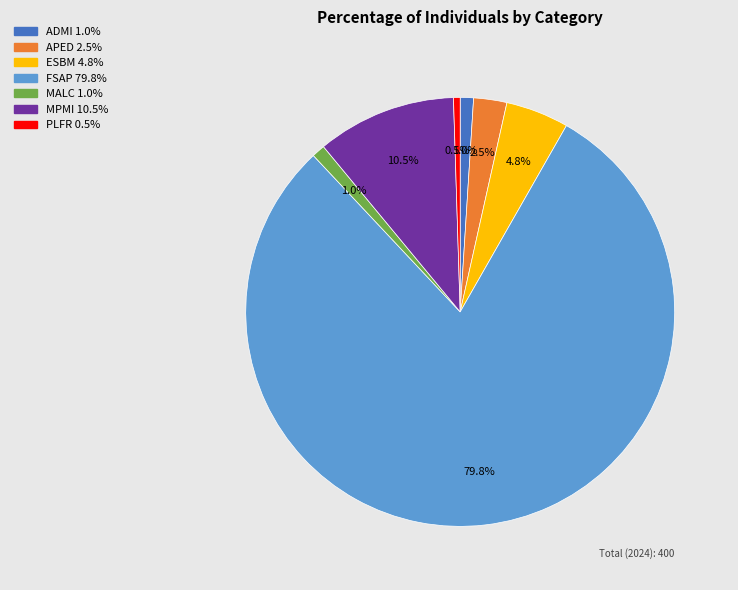

What portion of the pie excludes APED?

97.5%